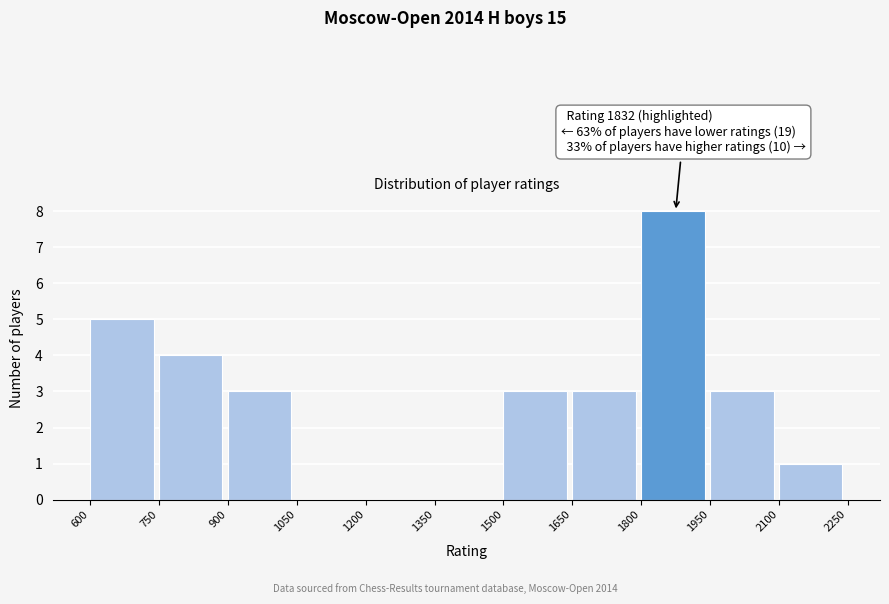

Which range on the x-axis has the tallest bar?

1800 to 1950